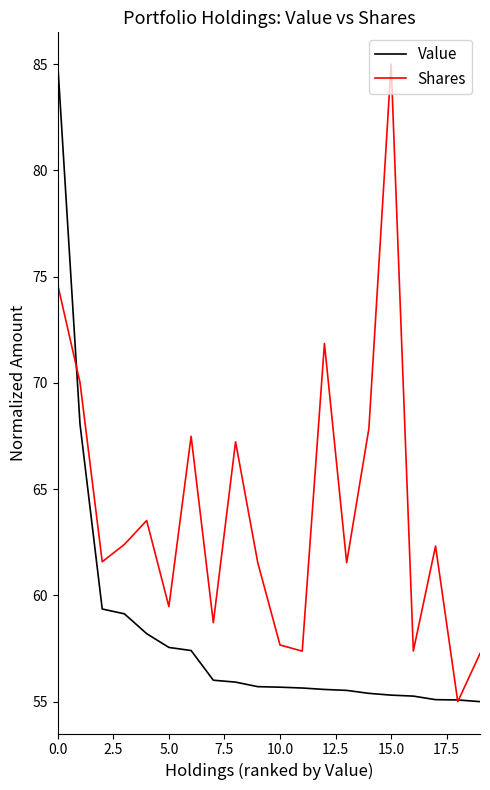

What is the maximum value for Value?

85.0